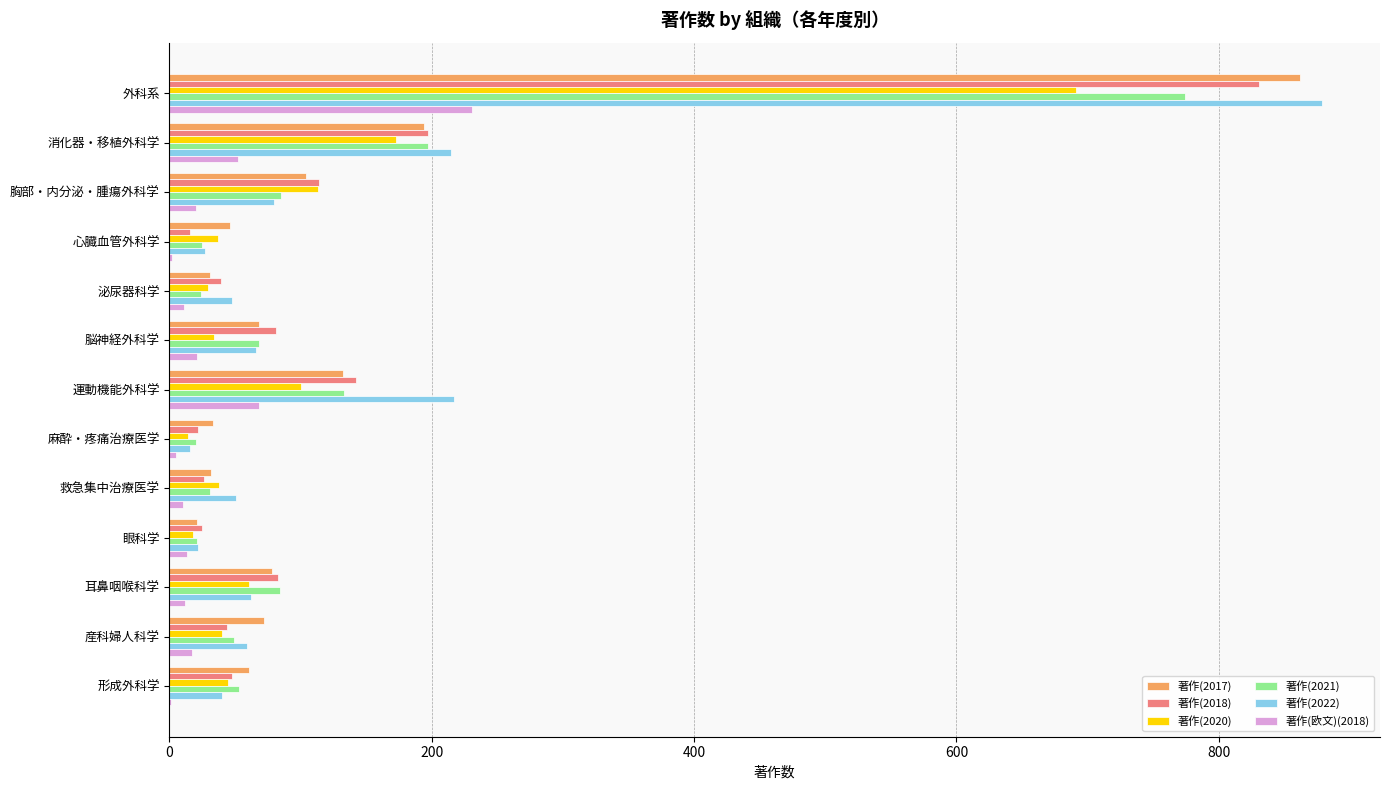

What are all the series names shown in the legend?

著作(2017), 著作(2018), 著作(2020), 著作(2021), 著作(2022), 著作(欧文)(2018)